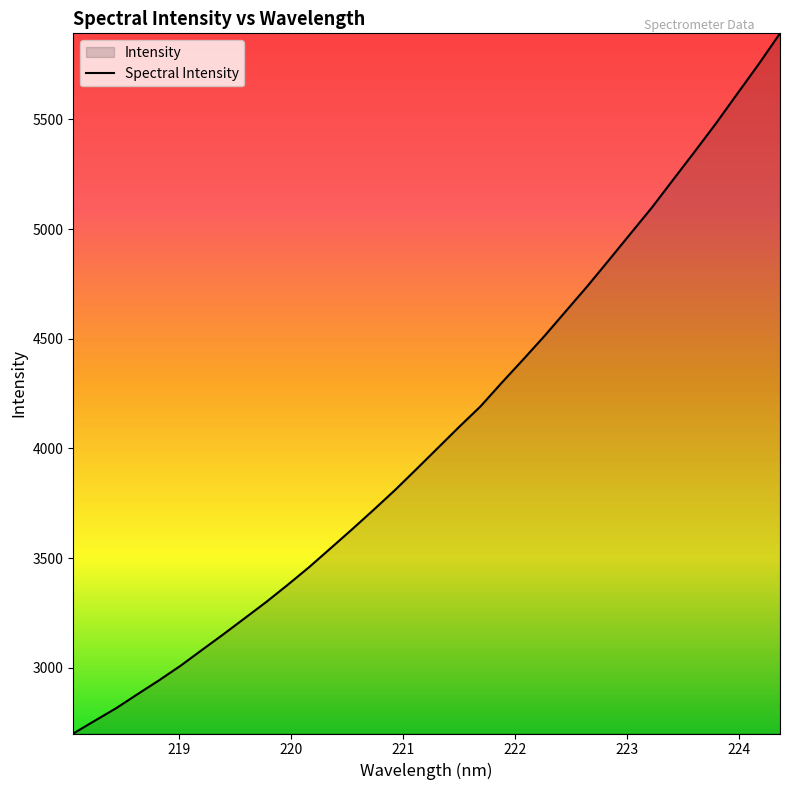

What is the minimum value shown in the chart?

2700.1